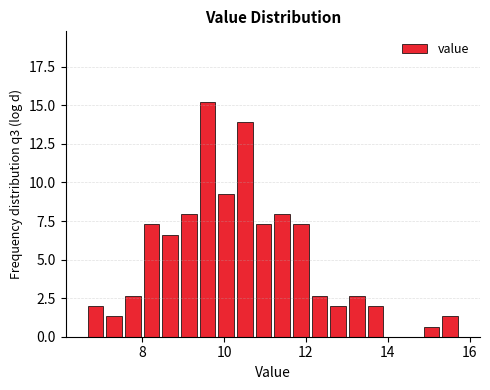

Around what value on the x-axis is the tallest bar? Give the approximate position of its centre, as read against the axis.

9.6